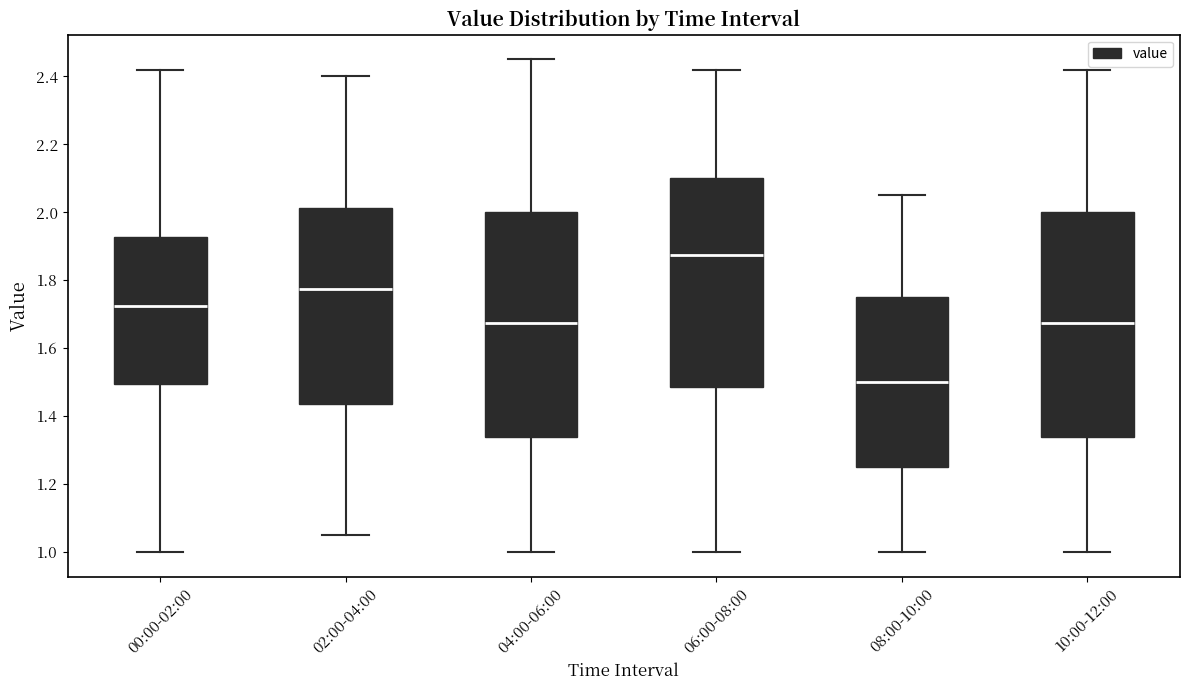

Which box has the lowest median line?

08:00-10:00